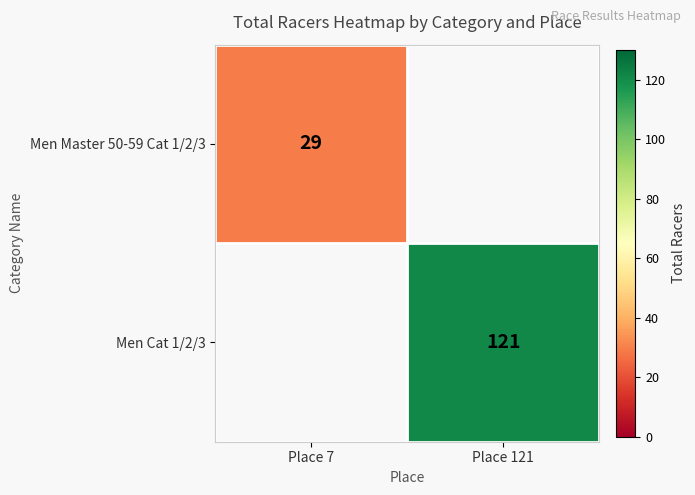

Is the value of Men Master 50-59 Cat 1/2/3 at Place 7 greater than the value of Men Cat 1/2/3 at Place 121?

No